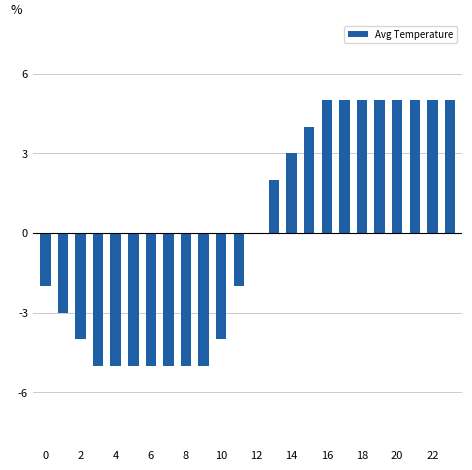

What is the label of the 14th bar from the left?

13